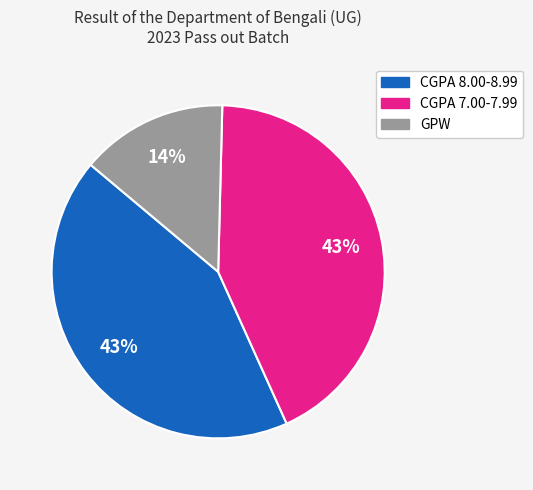

To the nearest percent, what portion does CGPA 7.00-7.99 represent?

43%